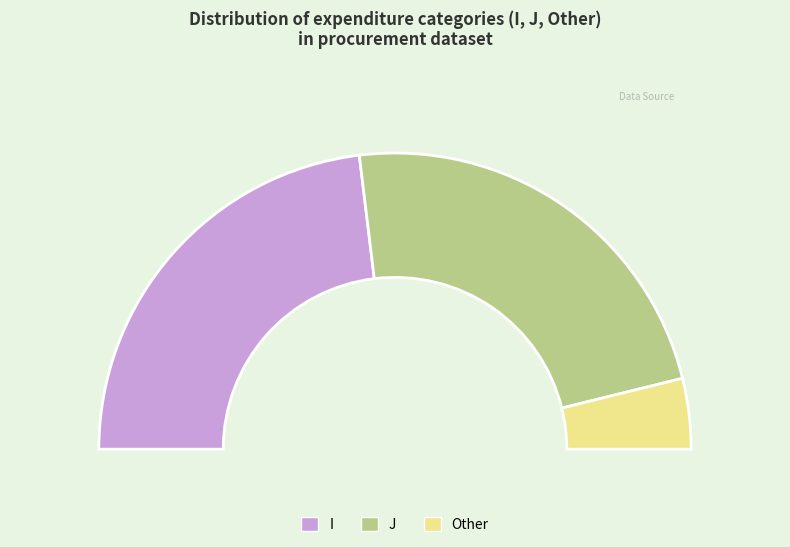

What percentage do Other and J together represent?

53.8%